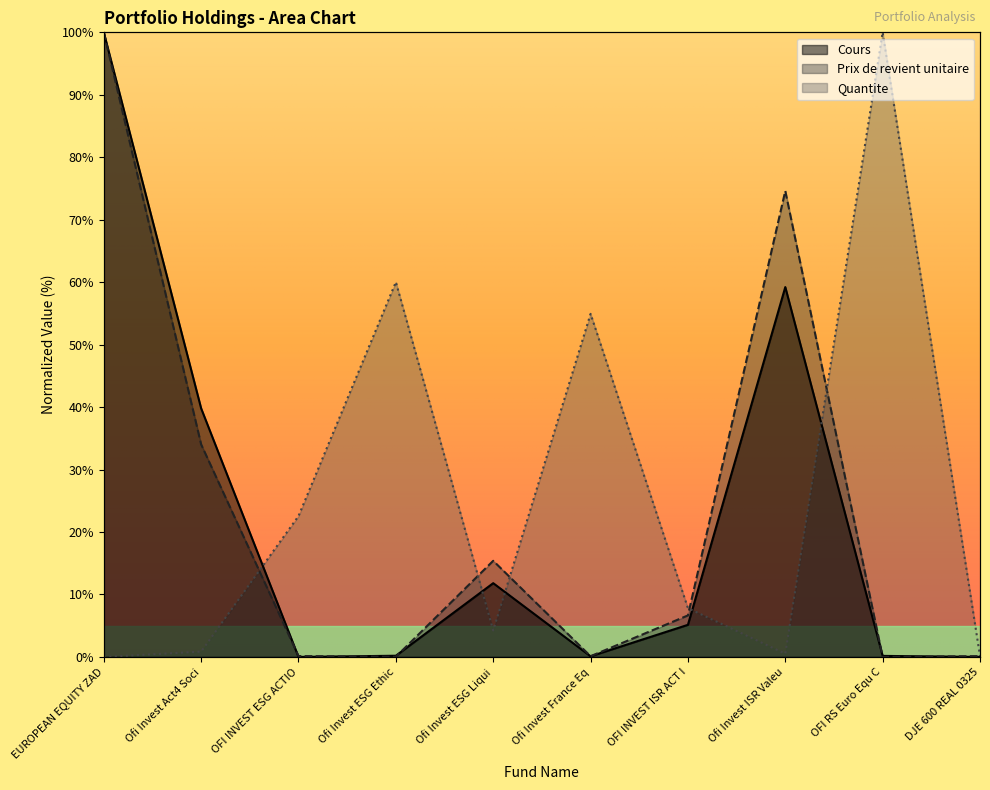

True or false: Quantite has a value of 64.2 at OFI RS Euro Equ C.

False